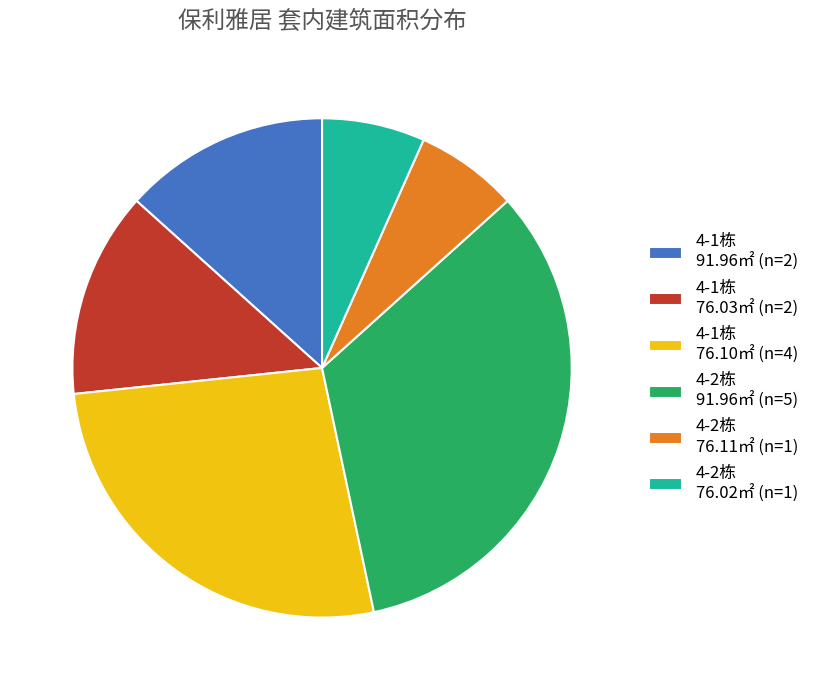

Does 4-1栋 76.10㎡ (n=4) represent more than half of the total?

No